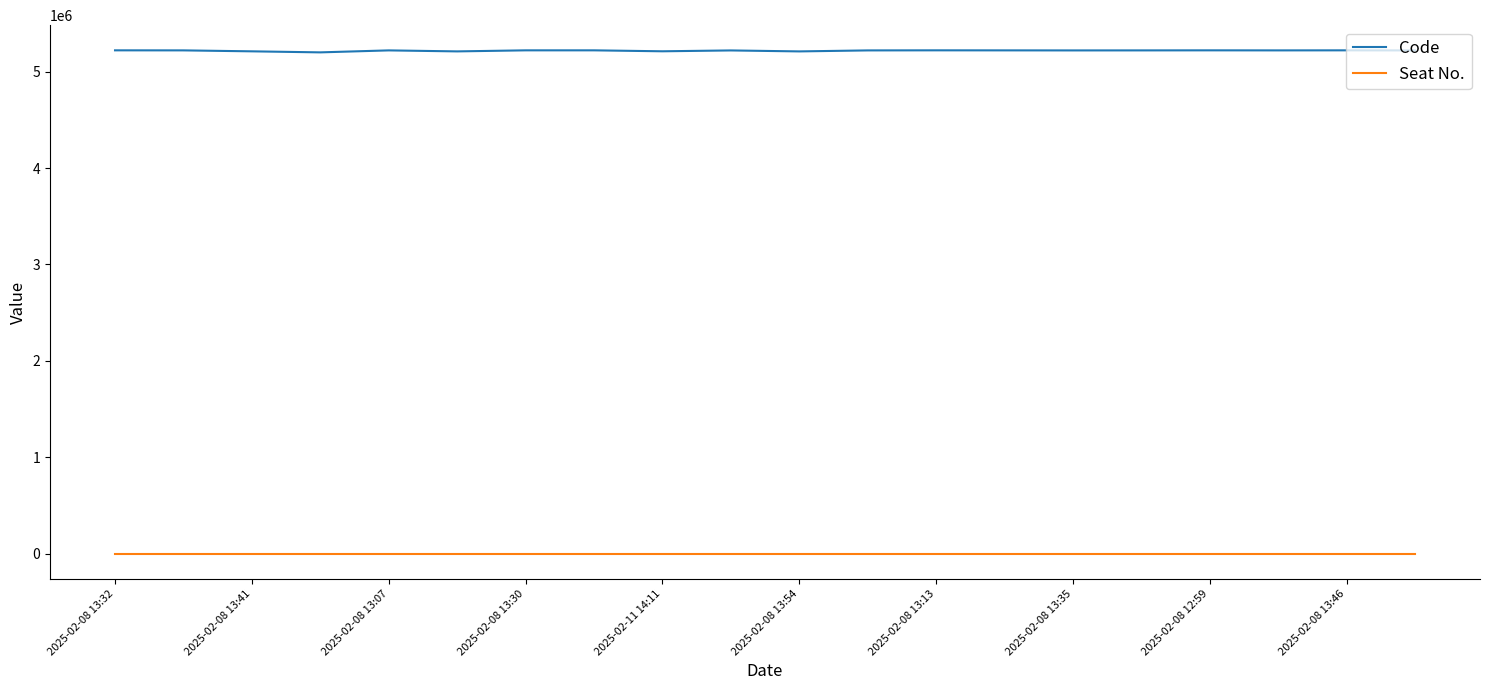

List the series in order of their overall mean, lowest first.

Seat No., Code